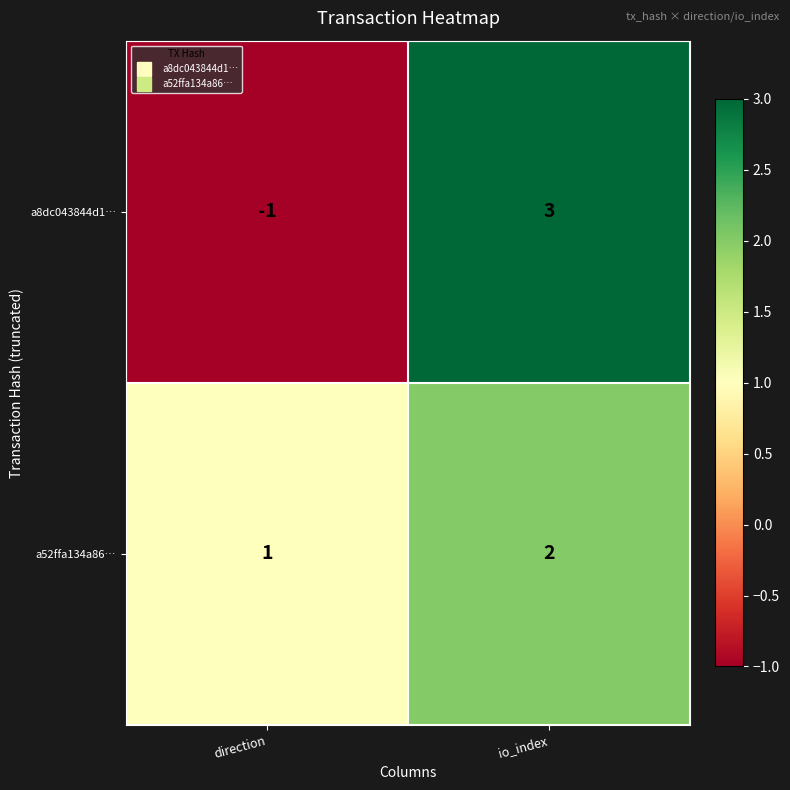

Which series has the largest total across all categories?

a52ffa134a86…